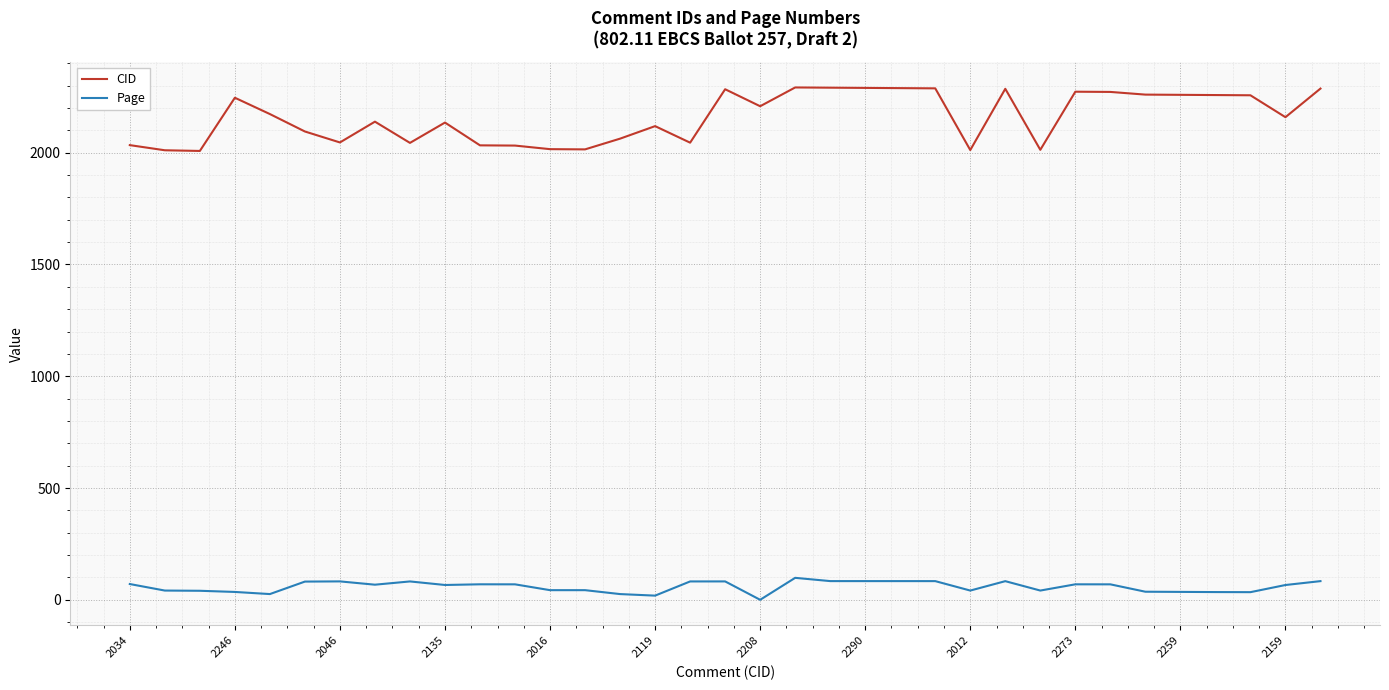

True or false: CID and Page intersect in this chart.

False